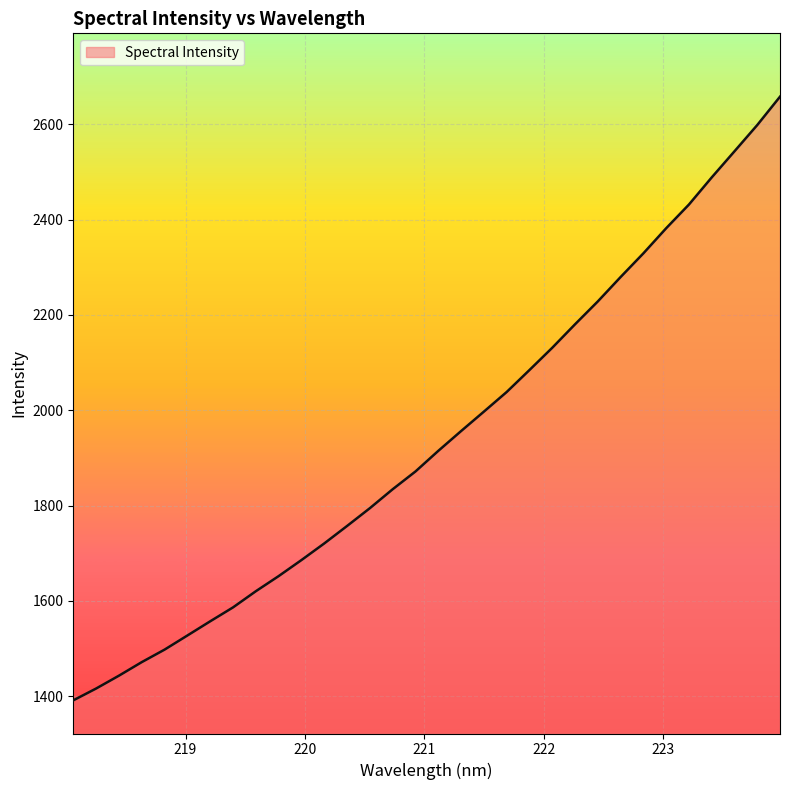

What is the greatest value displayed?

2657.9